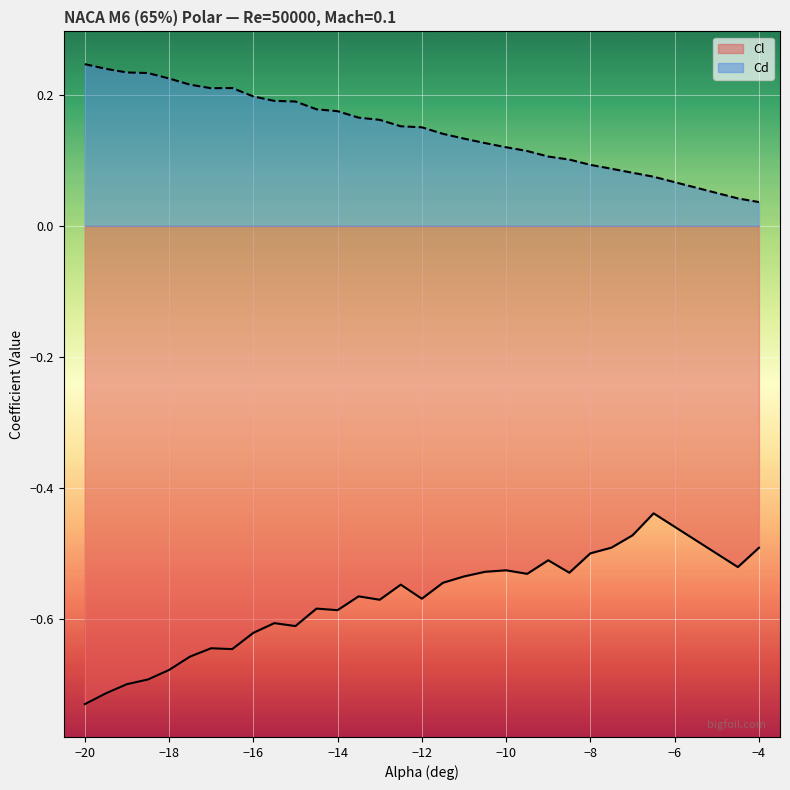

Which series has the largest range (max minus min)?

Cl